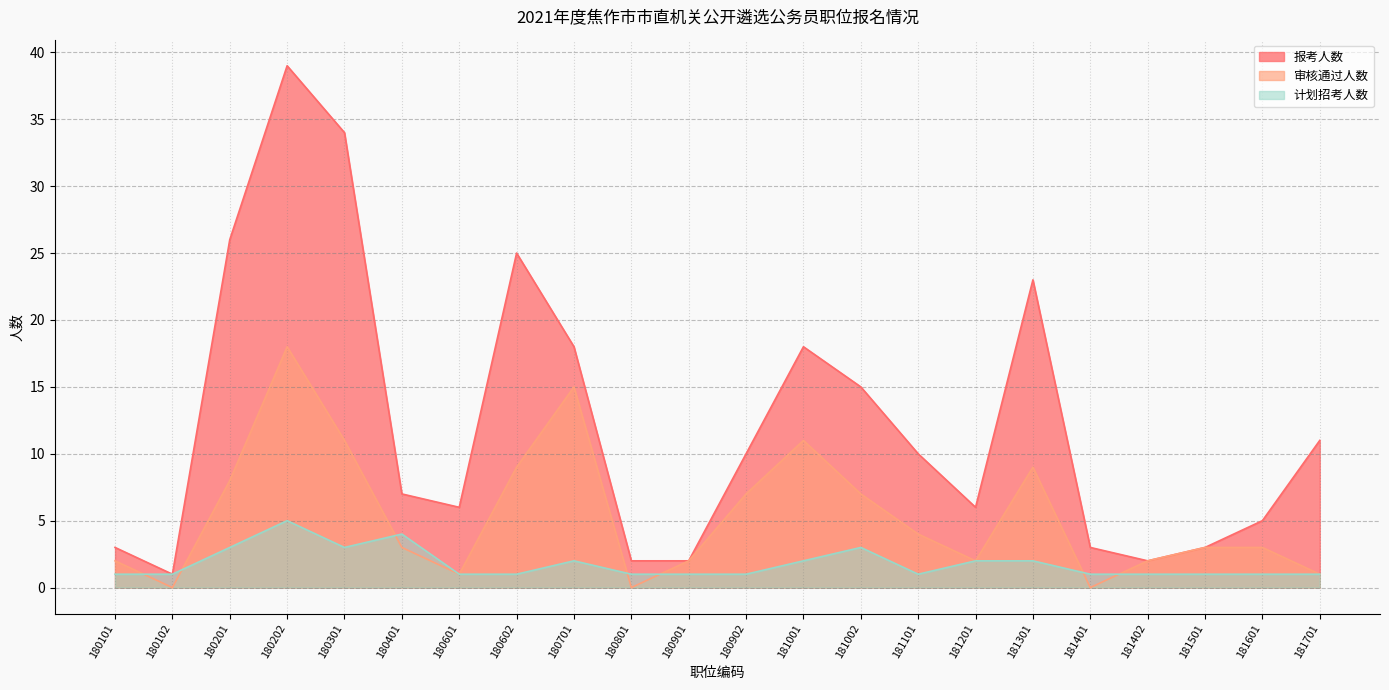

What is the average value of the 计划招考人数 series?

2